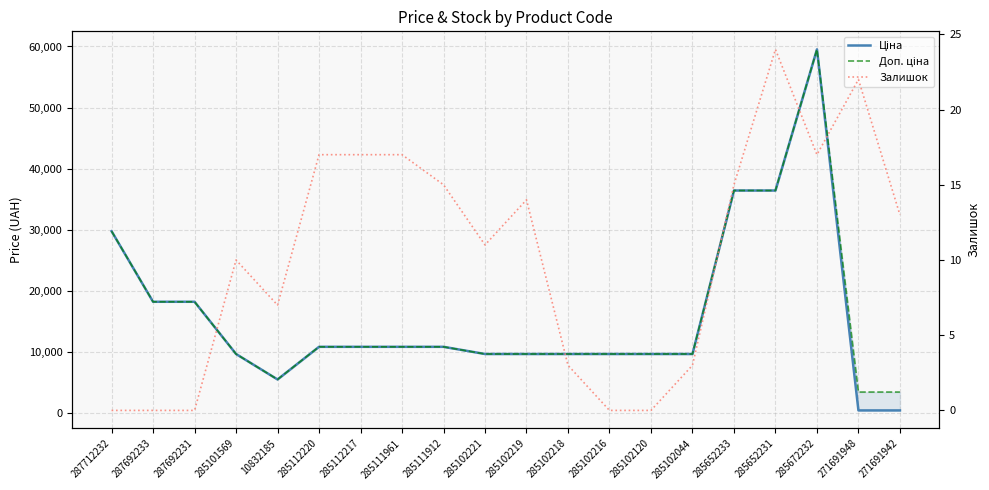

How many data points in Залишок are above 13?

9